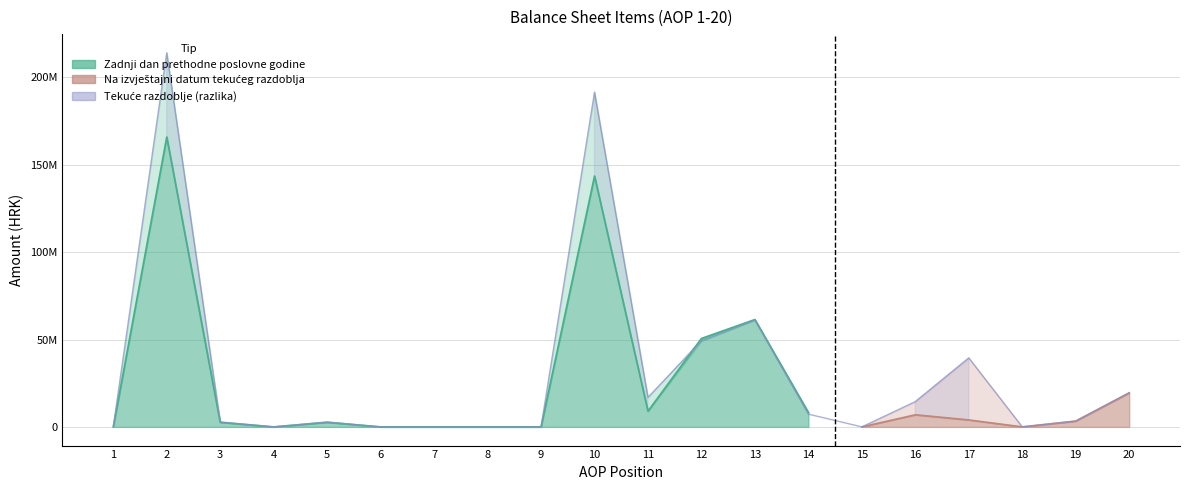

What is the change in value from 5 to 13?

+58250957